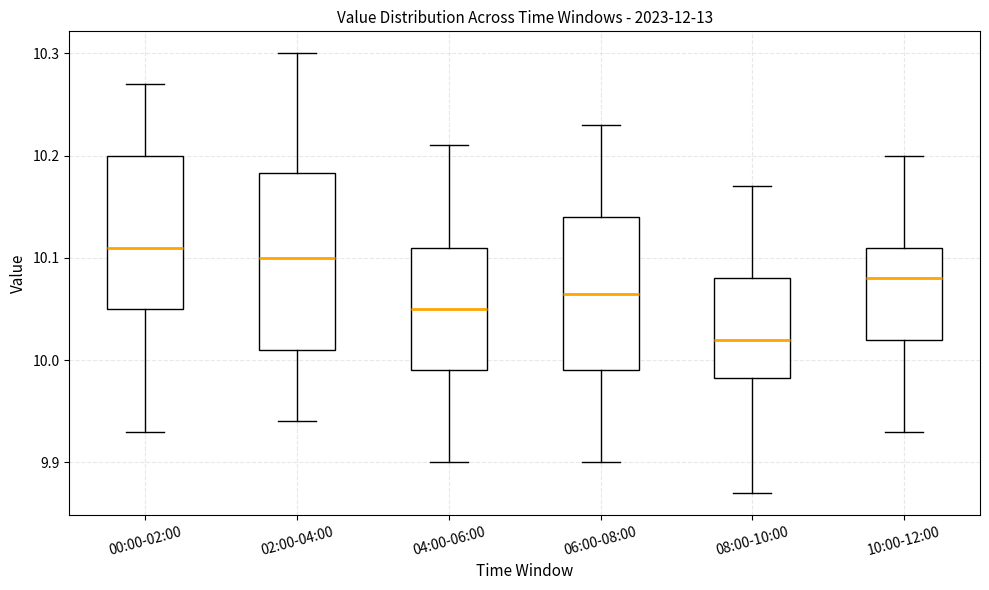

Reading left to right, read every box against the y-axis: the position of its median line, the range the box covers, and the ends of its whiskers. The values are not printed on the chart, so give them approximately, as read against the axis.

00:00-02:00: median 10.11, box 10.05 to 10.20, whiskers 9.93 to 10.27
02:00-04:00: median 10.10, box 10.01 to 10.18, whiskers 9.94 to 10.30
04:00-06:00: median 10.05, box 9.99 to 10.11, whiskers 9.90 to 10.21
06:00-08:00: median 10.07, box 9.99 to 10.14, whiskers 9.90 to 10.23
08:00-10:00: median 10.02, box 9.98 to 10.08, whiskers 9.87 to 10.17
10:00-12:00: median 10.08, box 10.02 to 10.11, whiskers 9.93 to 10.20